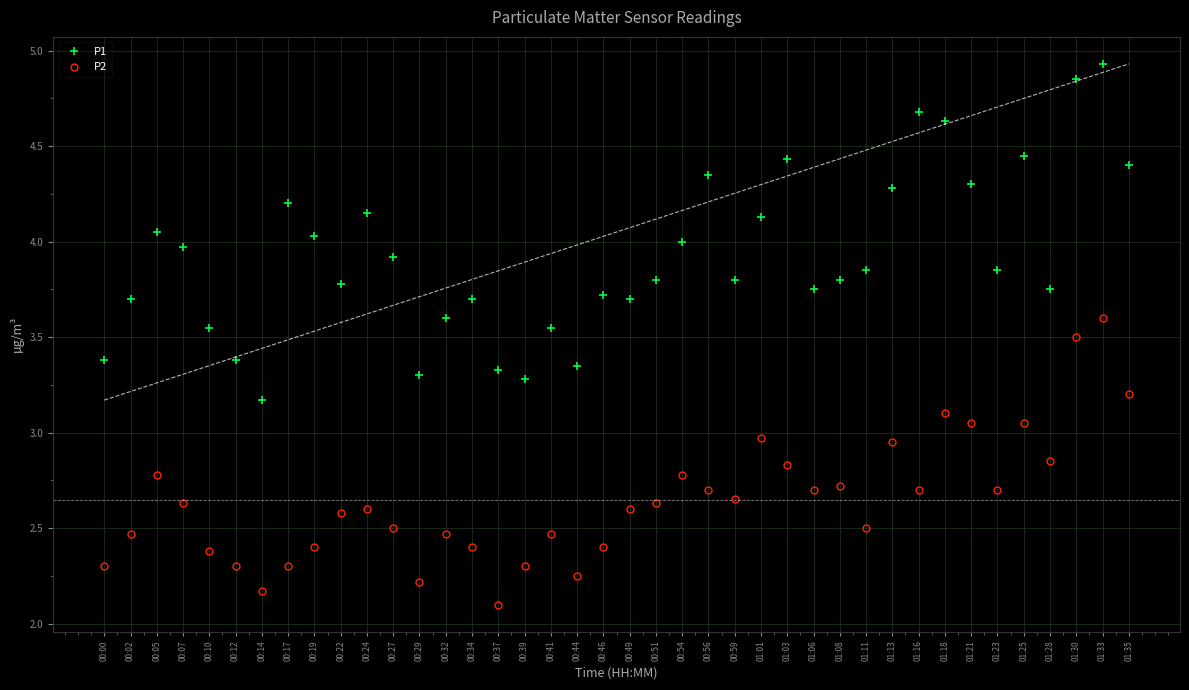

What position from the right is 00:54?

18